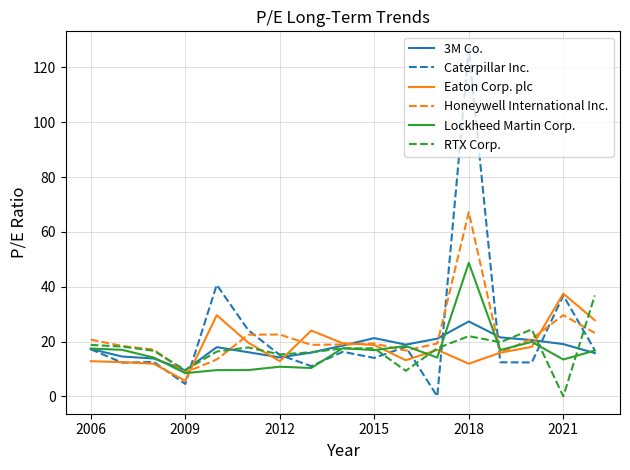

What is the maximum value for Caterpillar Inc.?

126.8